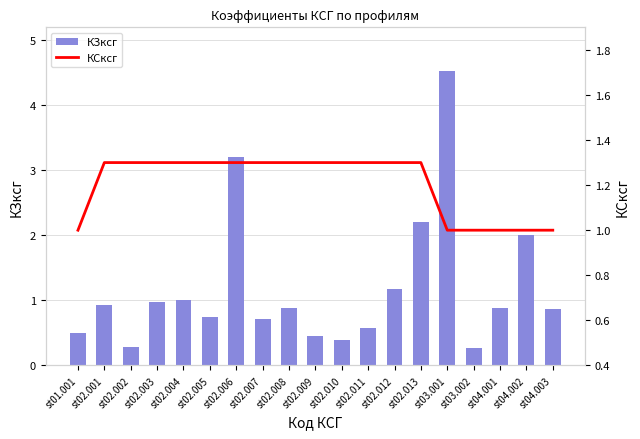

Which category has the lowest value across all series?

st03.002